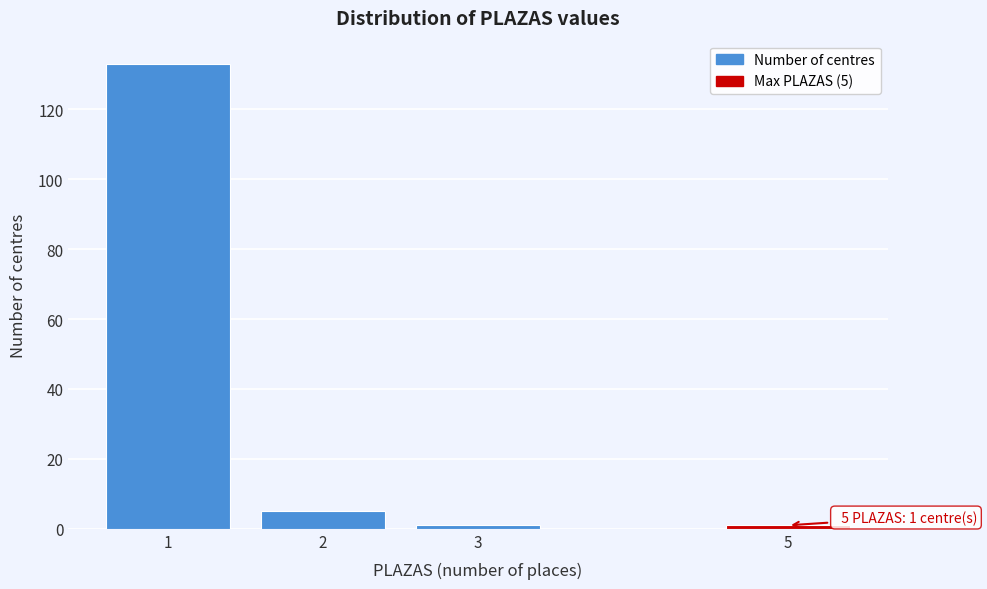

Reading left to right, list all the values displayed in this chart.

133	5	1	1